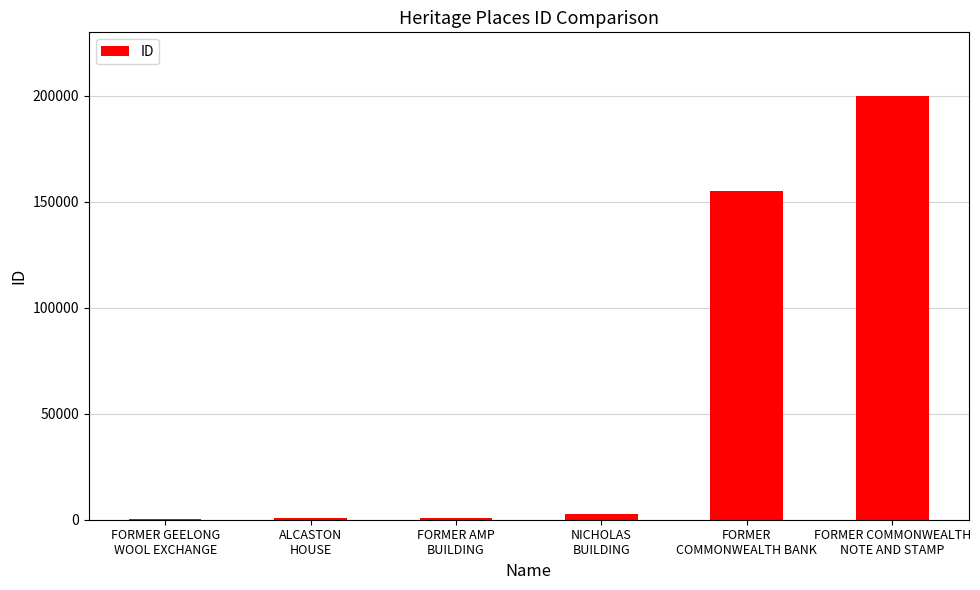

Does the chart contain stacked bars?

No